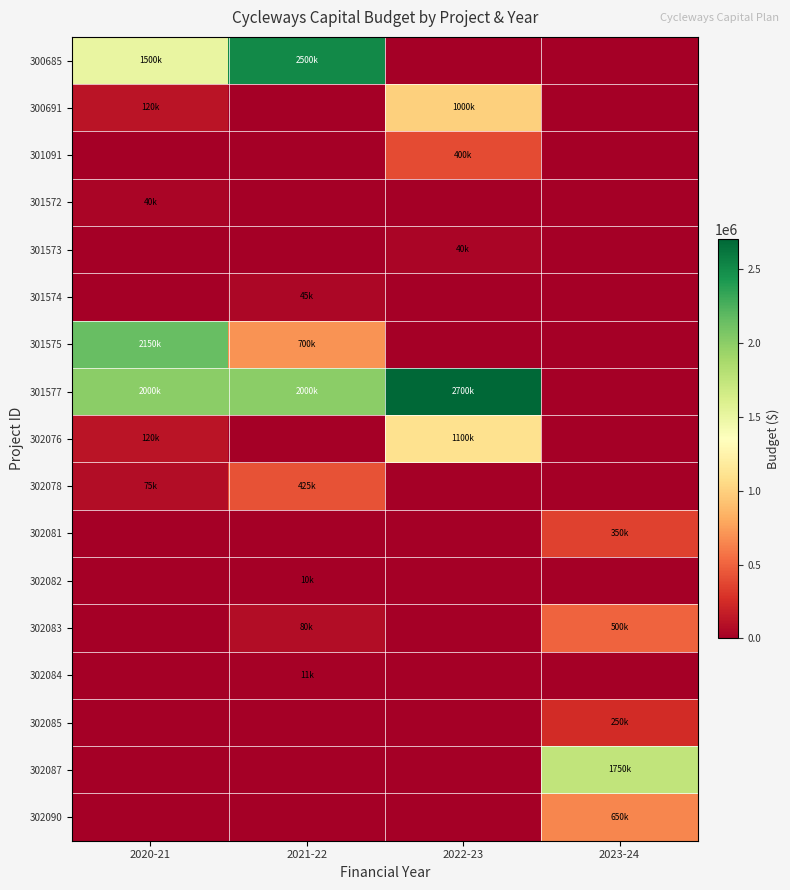

List the series in order of their peak value, highest first.

301577, 300685, 301575, 302087, 302076, 300691, 302090, 302083, 302078, 301091, 302081, 302085, 301574, 301572, 301573, 302084, 302082